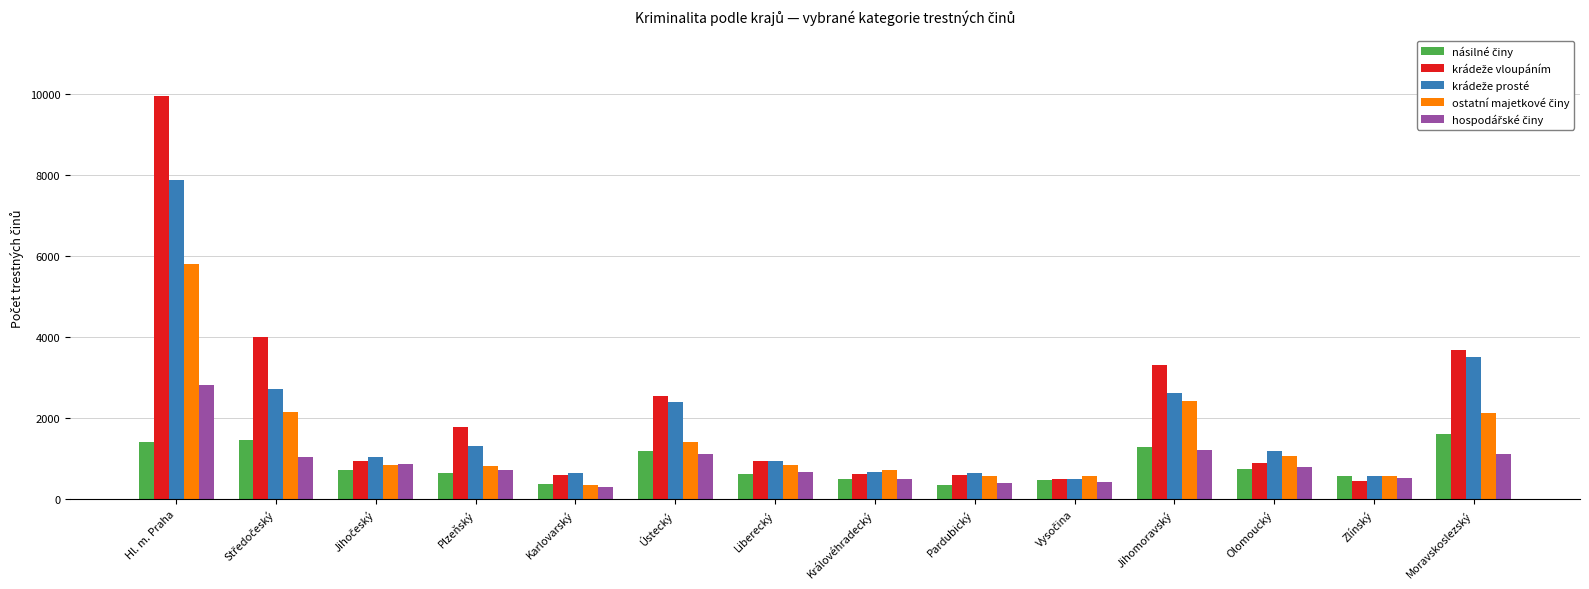

At which category is the sum across all series the highest?

Hl. m. Praha